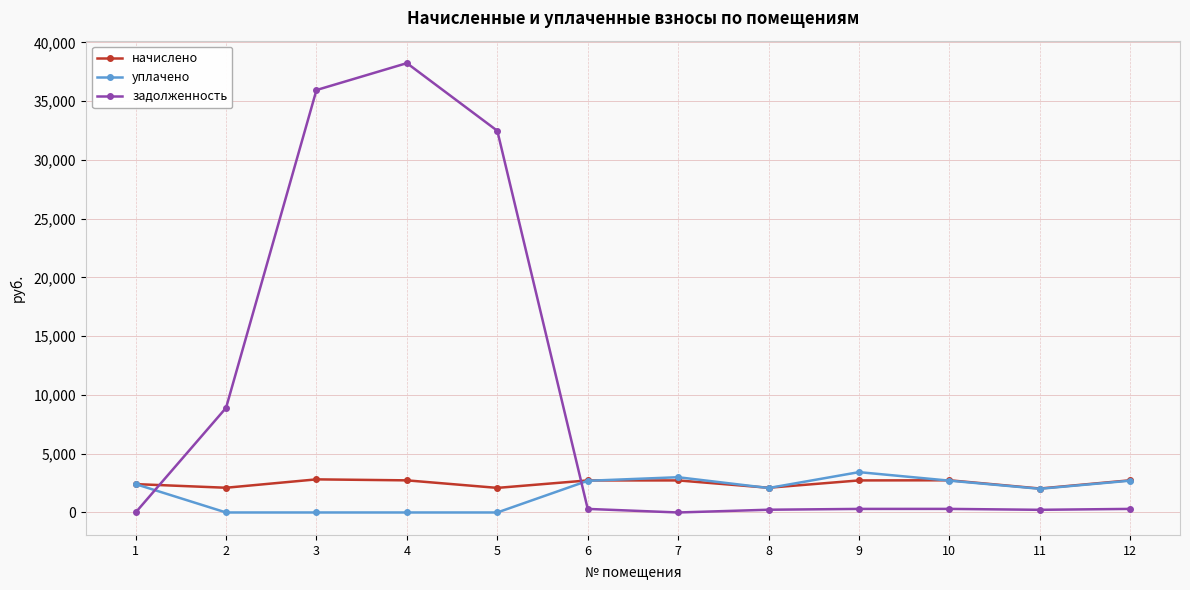

Between 2 and 11, which series saw the biggest shift?

задолженность